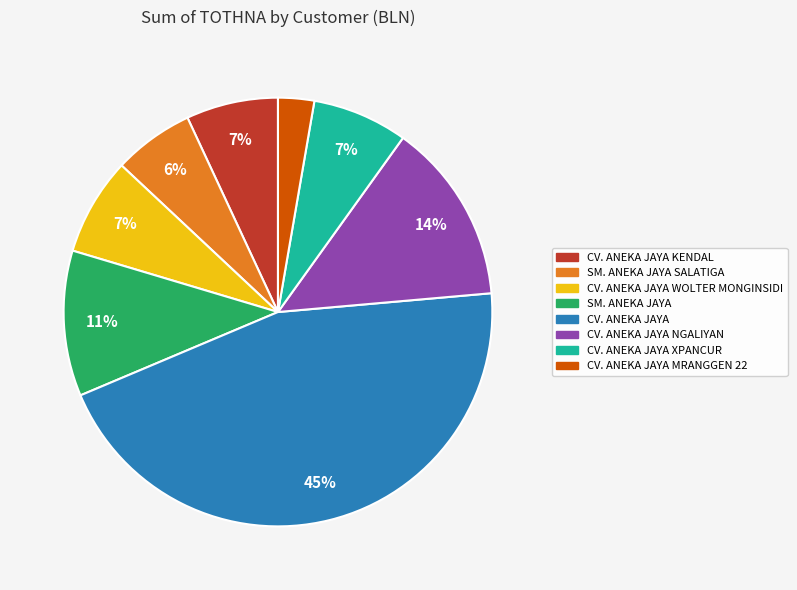

Which category has the smallest portion of the pie?

CV. ANEKA JAYA MRANGGEN 22